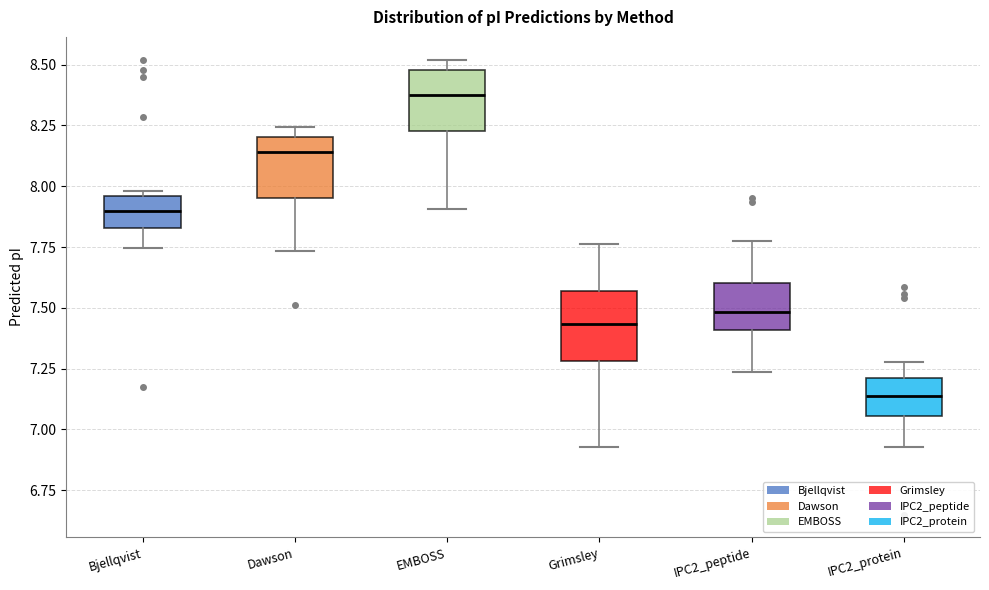

Where does the lower whisker of the box for Dawson end on the y-axis? The values are not printed on the chart, so give them approximately, as read against the axis.

7.75